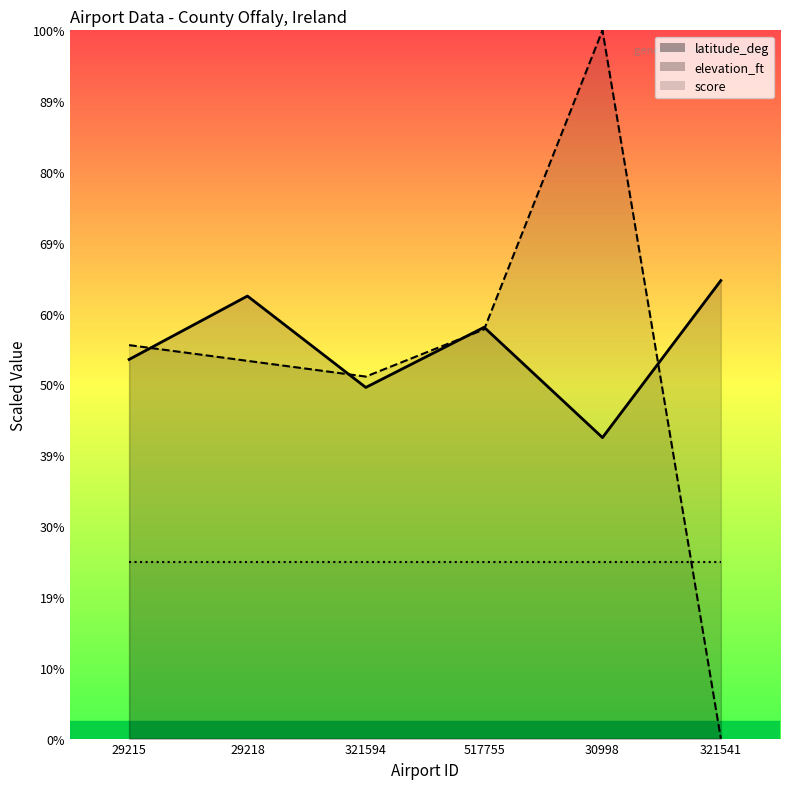

What position from the right is 30998?

2